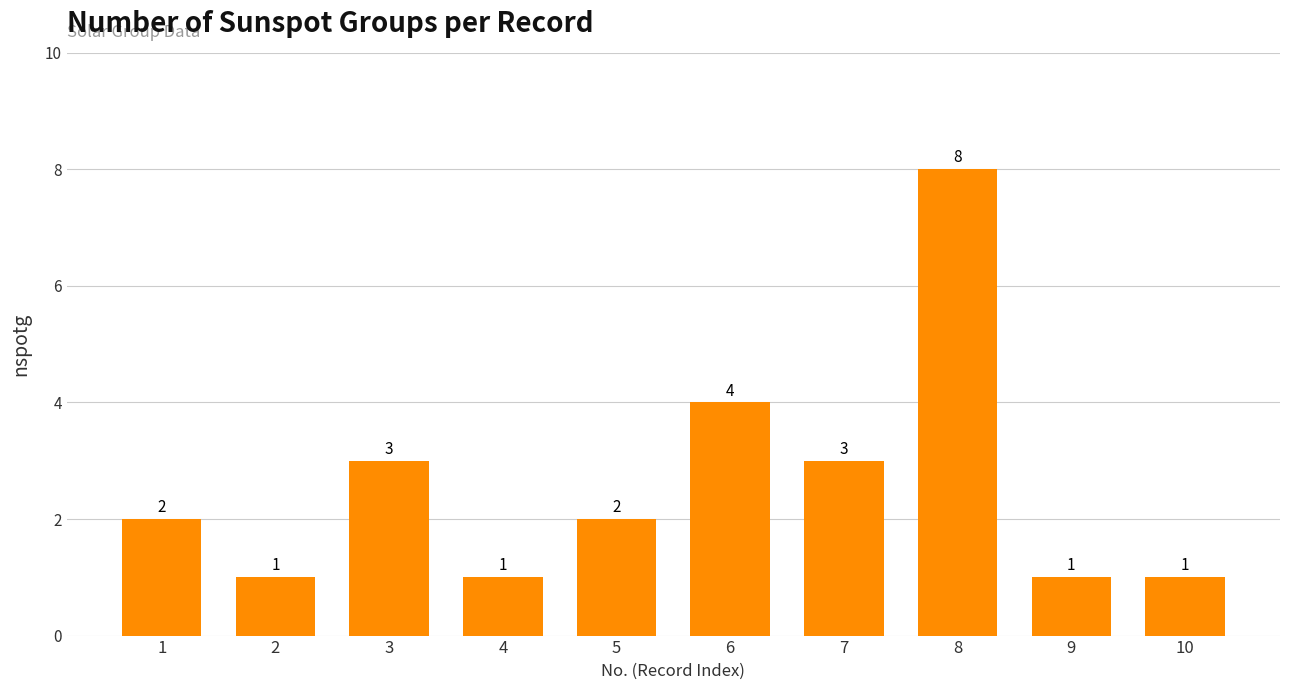

What is the sum of the values at 8 and 6?

12